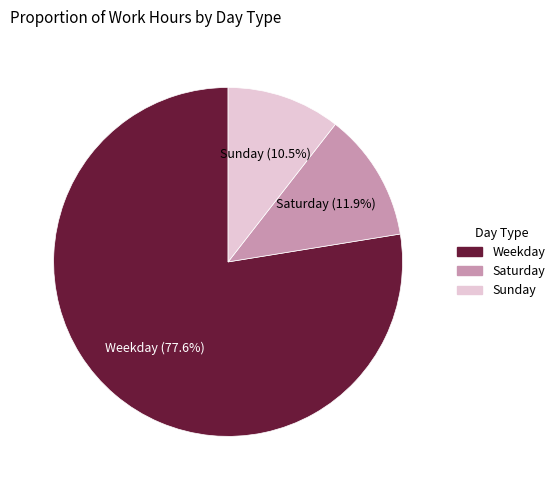

How many segments does this pie chart have?

3